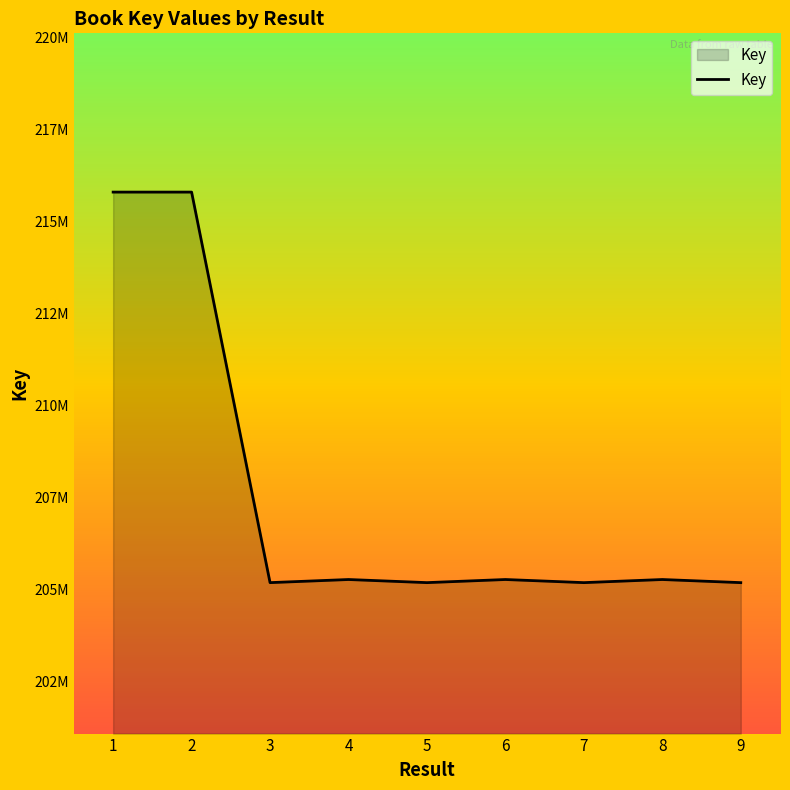

Reading right to left, transcribe all the data shown in this chart.

9=205184878	8=205269600	7=205184930	6=205269682	5=205185032	4=205269641	3=205184988	2=215801950	1=215802032